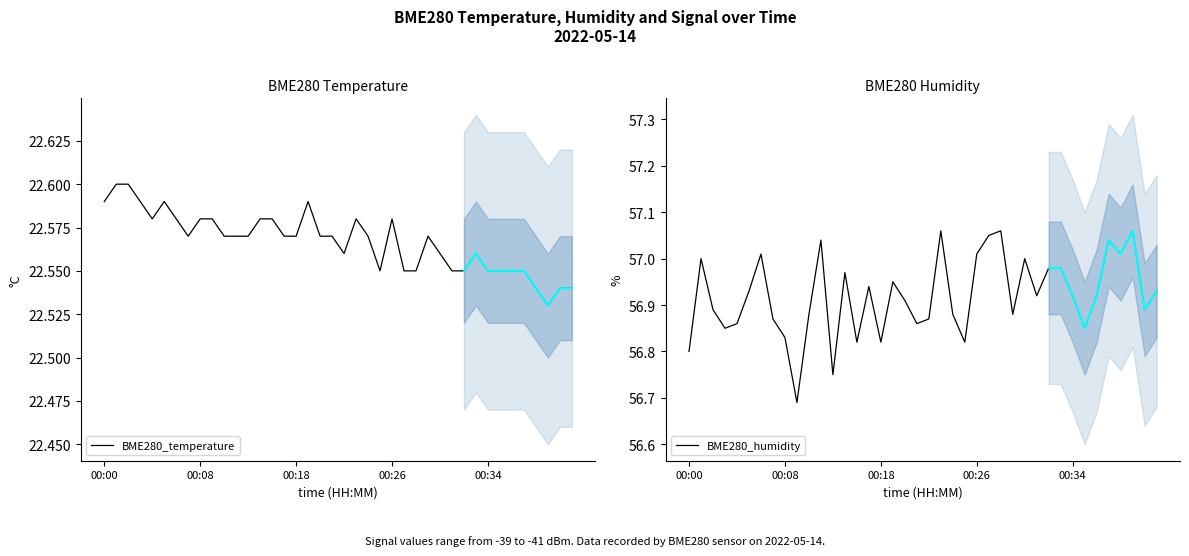

The BME280_humidity series shows 56.9 at 10. True or false?

True